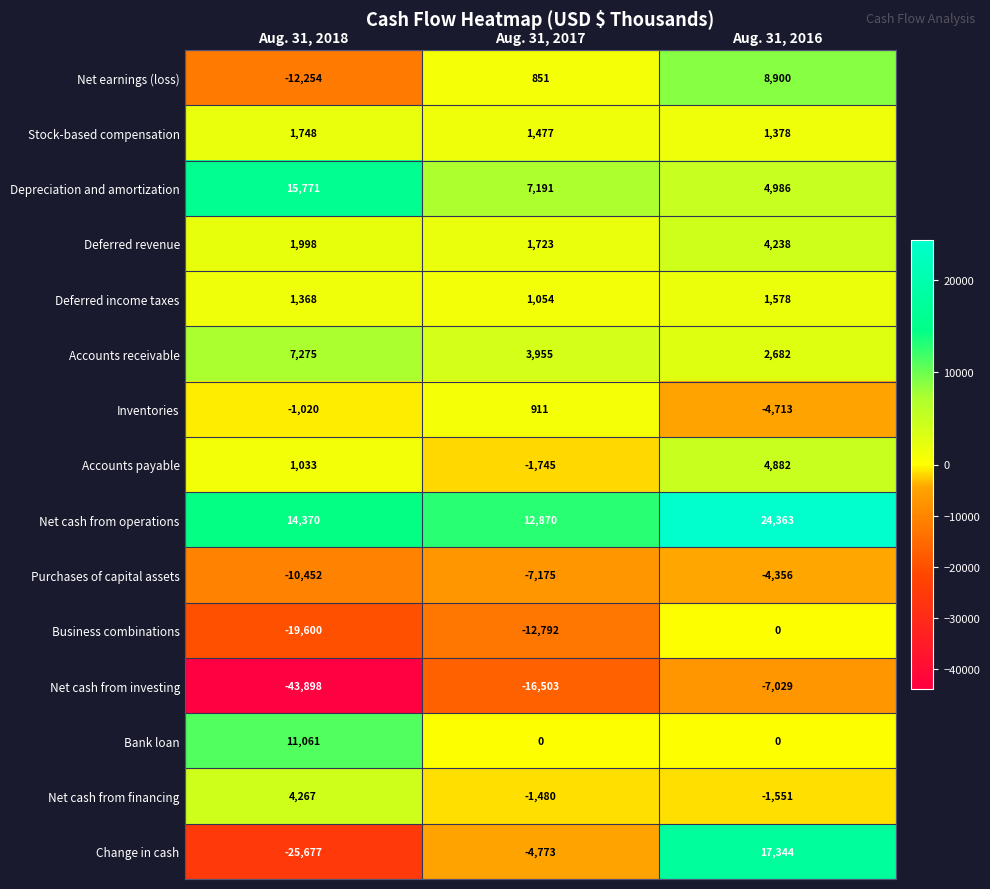

Count the number of data series in this chart.

15